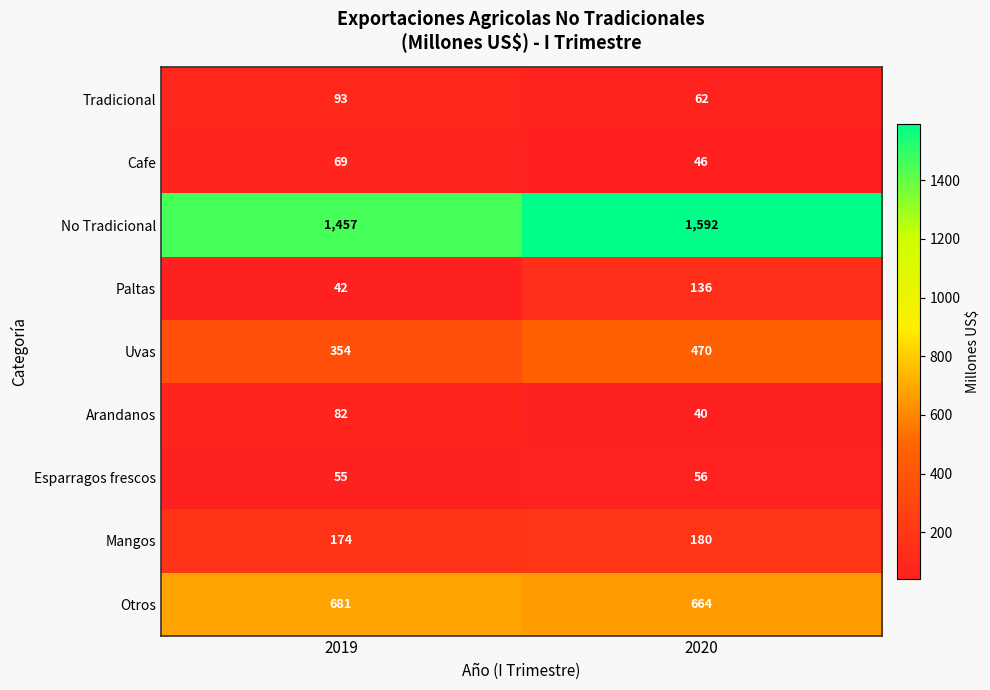

Reading left to right, transcribe all the data shown in this chart.

Tradicional: 93	62
Cafe: 69	46
No Tradicional: 1457	1592
Paltas: 42	136
Uvas: 354	470
Arandanos: 82	40
Esparragos frescos: 55	56
Mangos: 174	180
Otros: 681	664